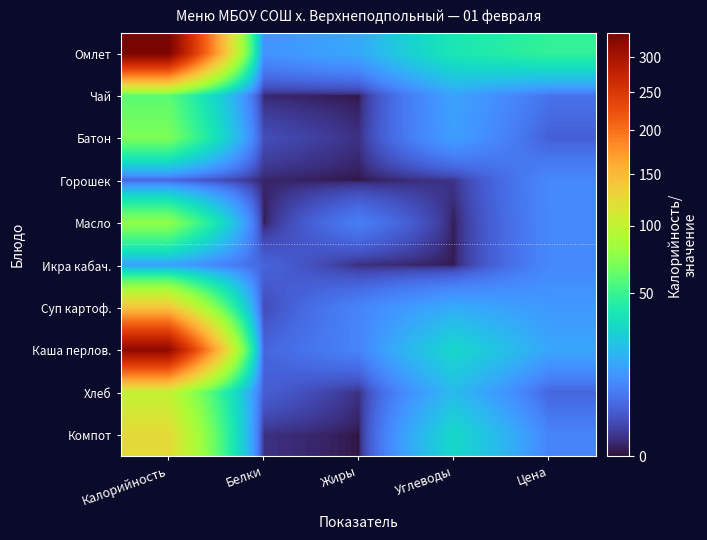

How many series are shown in this chart?

10